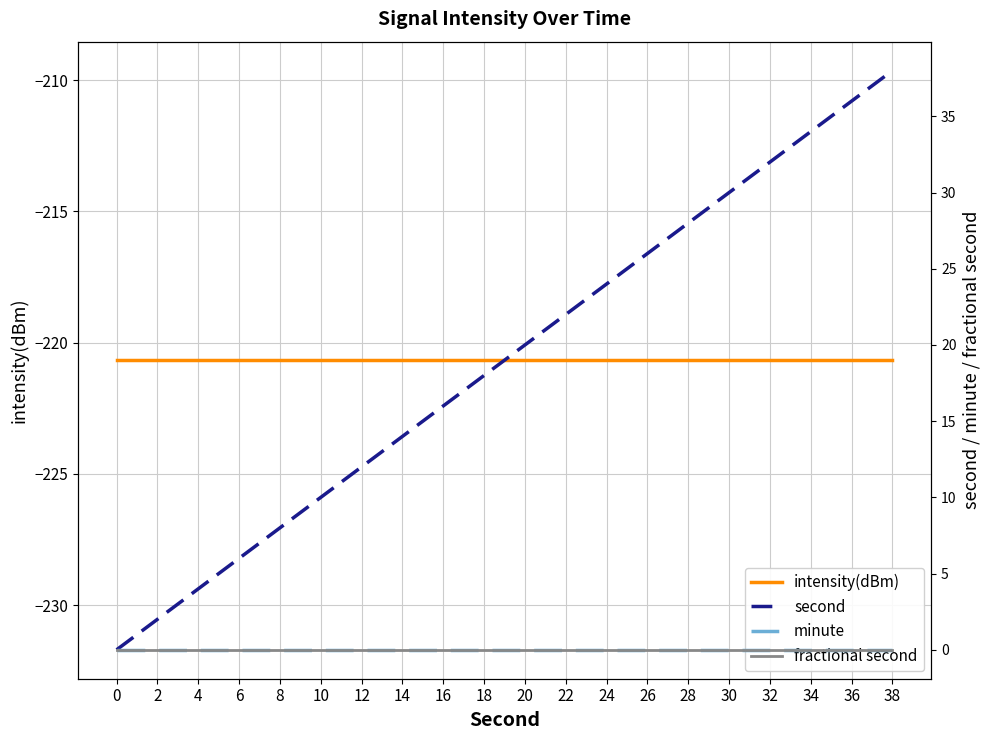

True or false: intensity(dBm) has a value of -381.6 at 34.

False